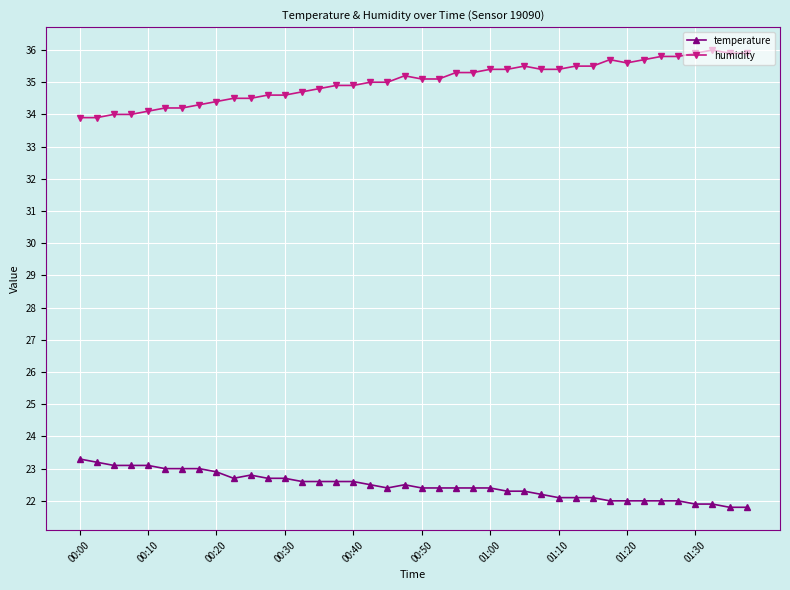

What is the value of the temperature point at the 4th from the left?

23.1